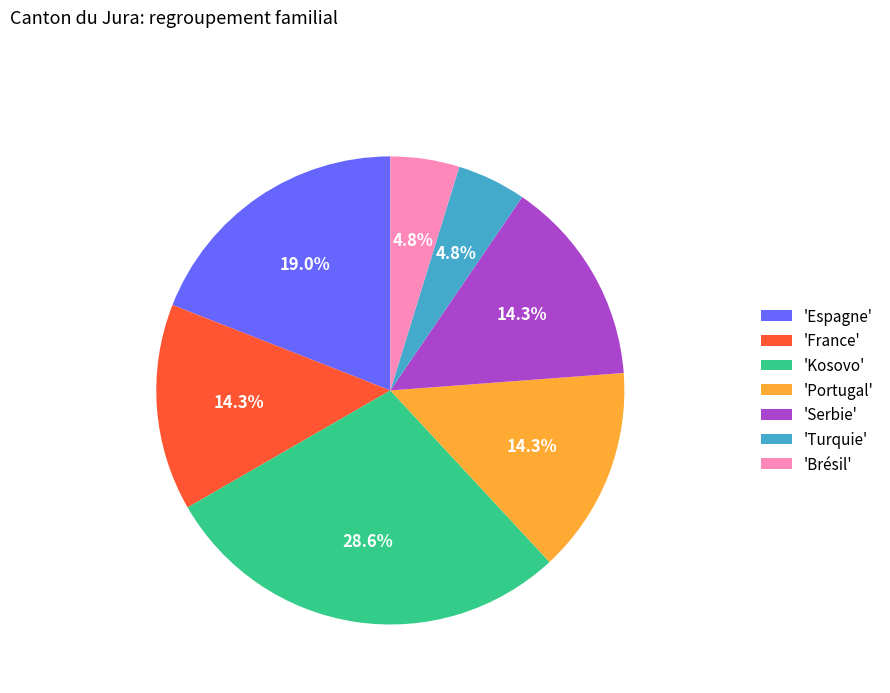

What percentage is NOT represented by 'Serbie'?

85.7%